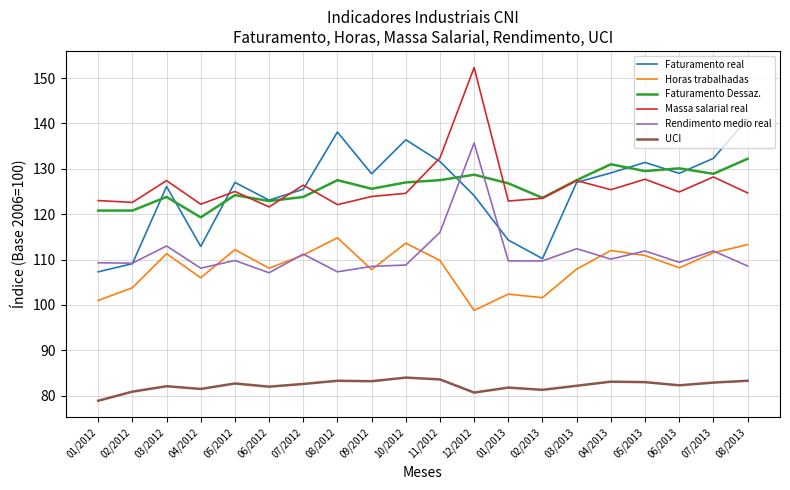

How many intersections are there between Rendimento medio real and Faturamento Dessaz.?

2